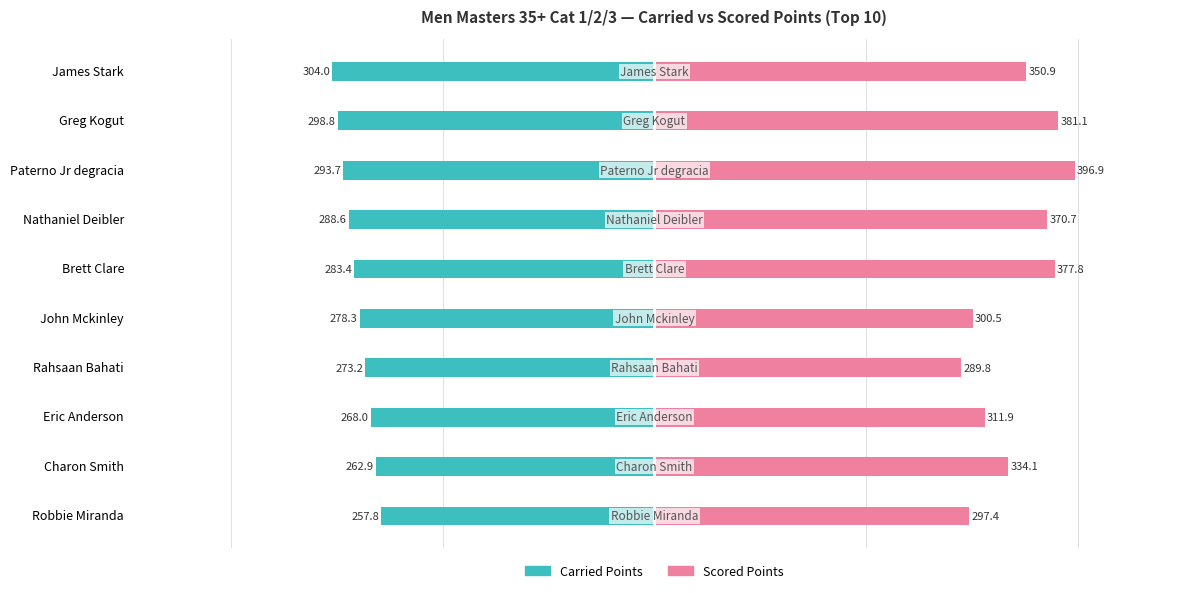

Reading left to right, extract all data points from this chart.

Carried Points: -257.8	-262.9	-268.0	-273.2	-278.3	-283.4	-288.6	-293.7	-298.8	-304.0
Scored Points: 297.4	334.1	311.9	289.8	300.5	377.8	370.7	396.9	381.1	350.9